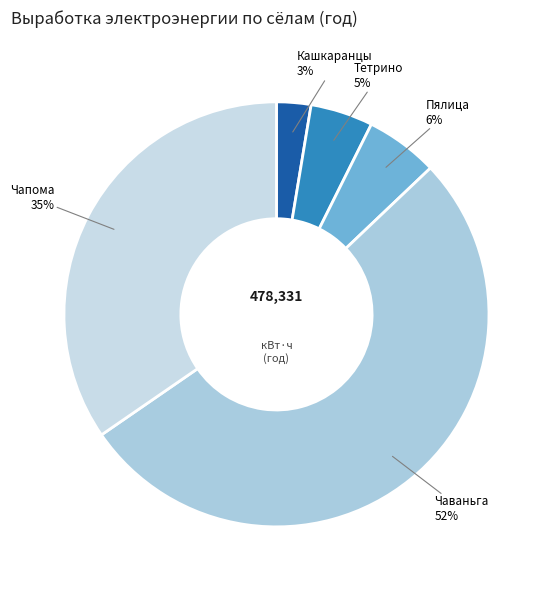

Which slice is the largest?

Чаваньга